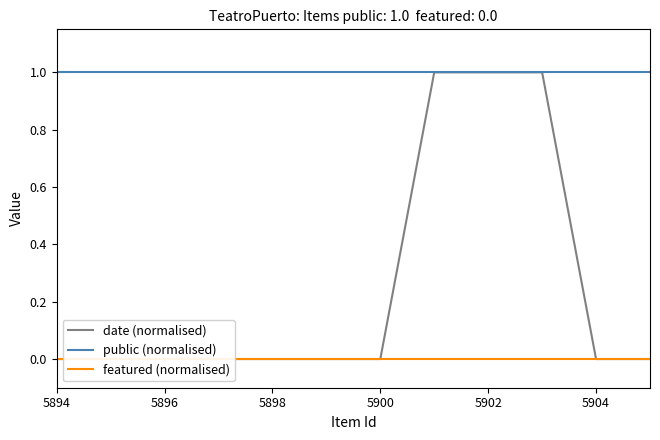

What are all the series names shown in the legend?

date (normalised), public (normalised), featured (normalised)